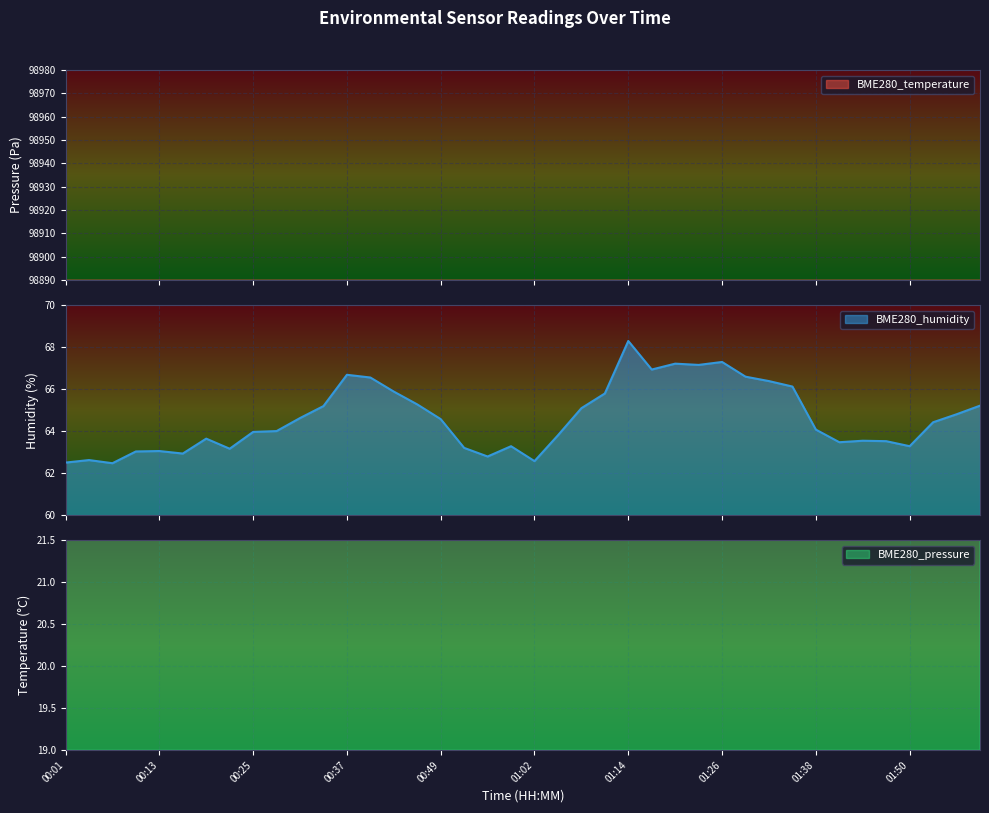

Rank the series at 01:26 from lowest to highest value.

BME280_temperature, BME280_humidity, BME280_pressure